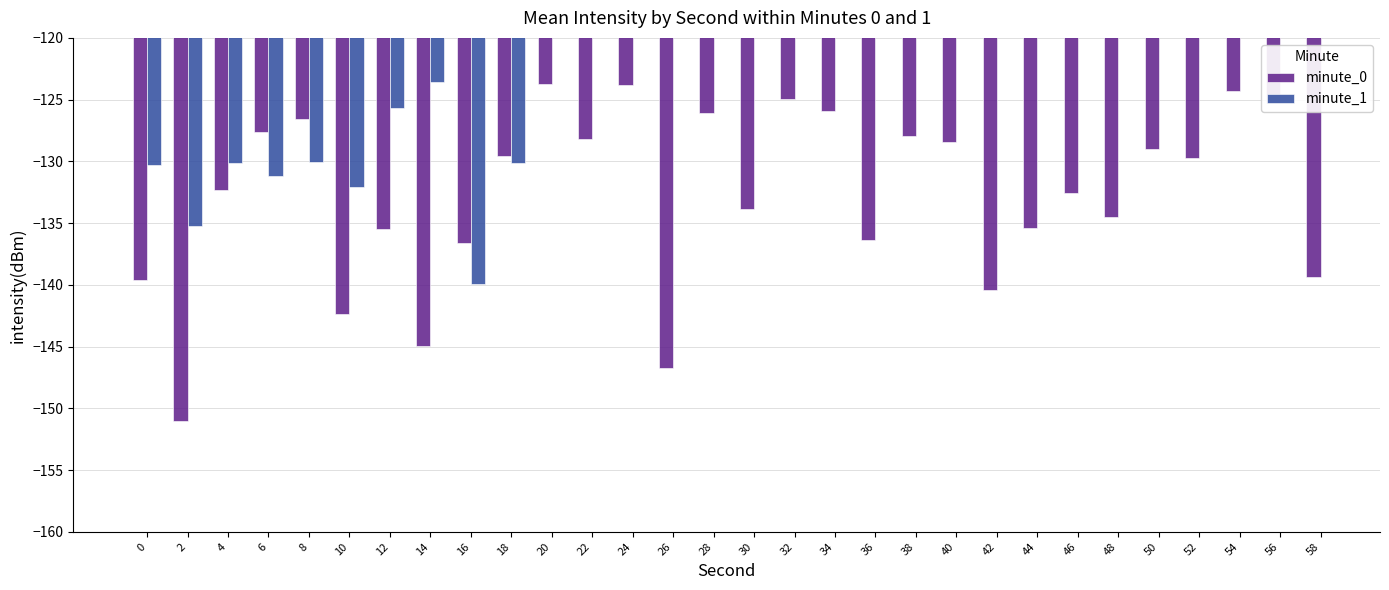

Which series has the largest total across all categories?

minute_0